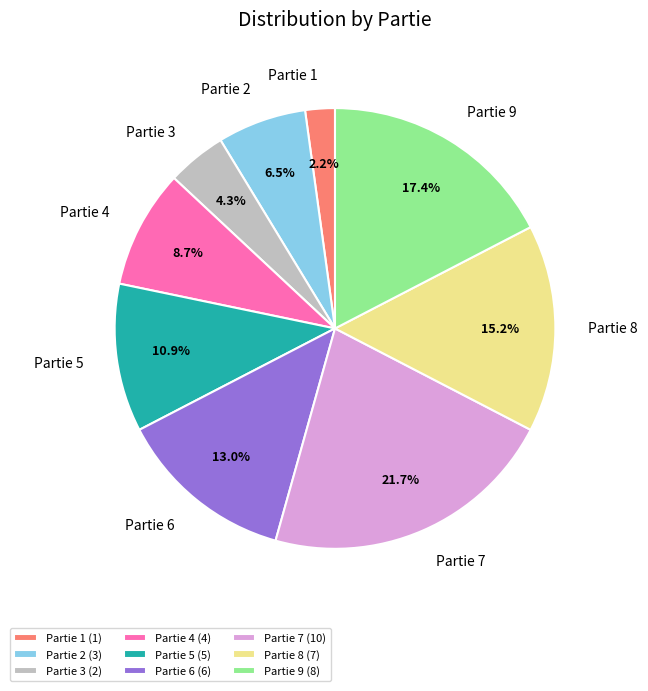

Which slice is the smallest?

Partie 1